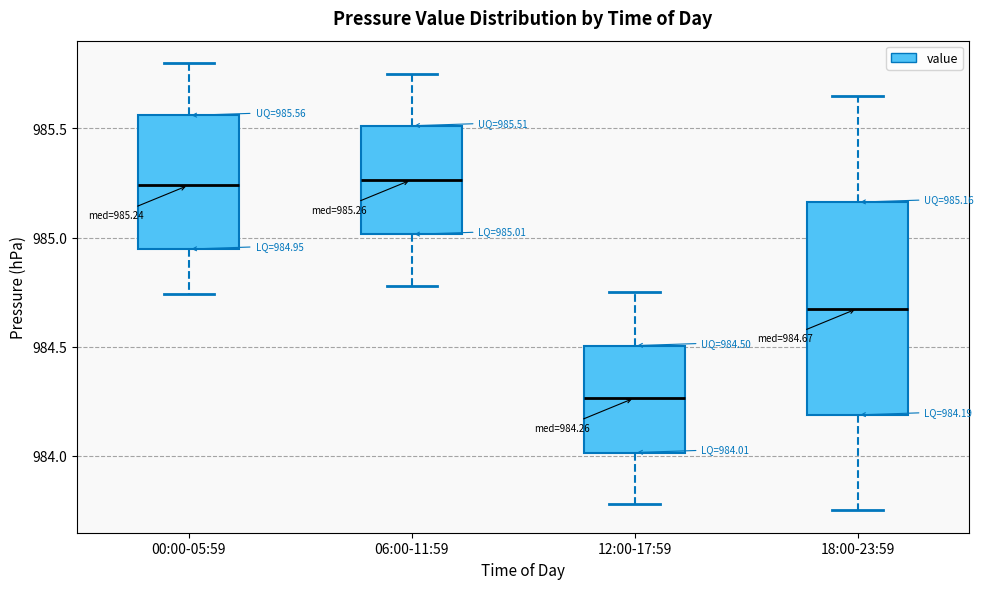

Comparing the boxes themselves (not the whiskers), which one is the tallest?

18:00-23:59